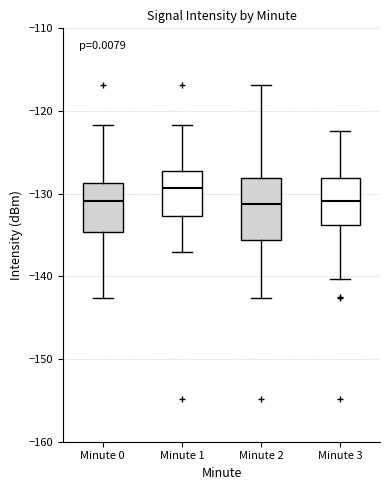

Where does the median line of the box for Minute 2 sit on the y-axis? The values are not printed on the chart, so give them approximately, as read against the axis.

-131